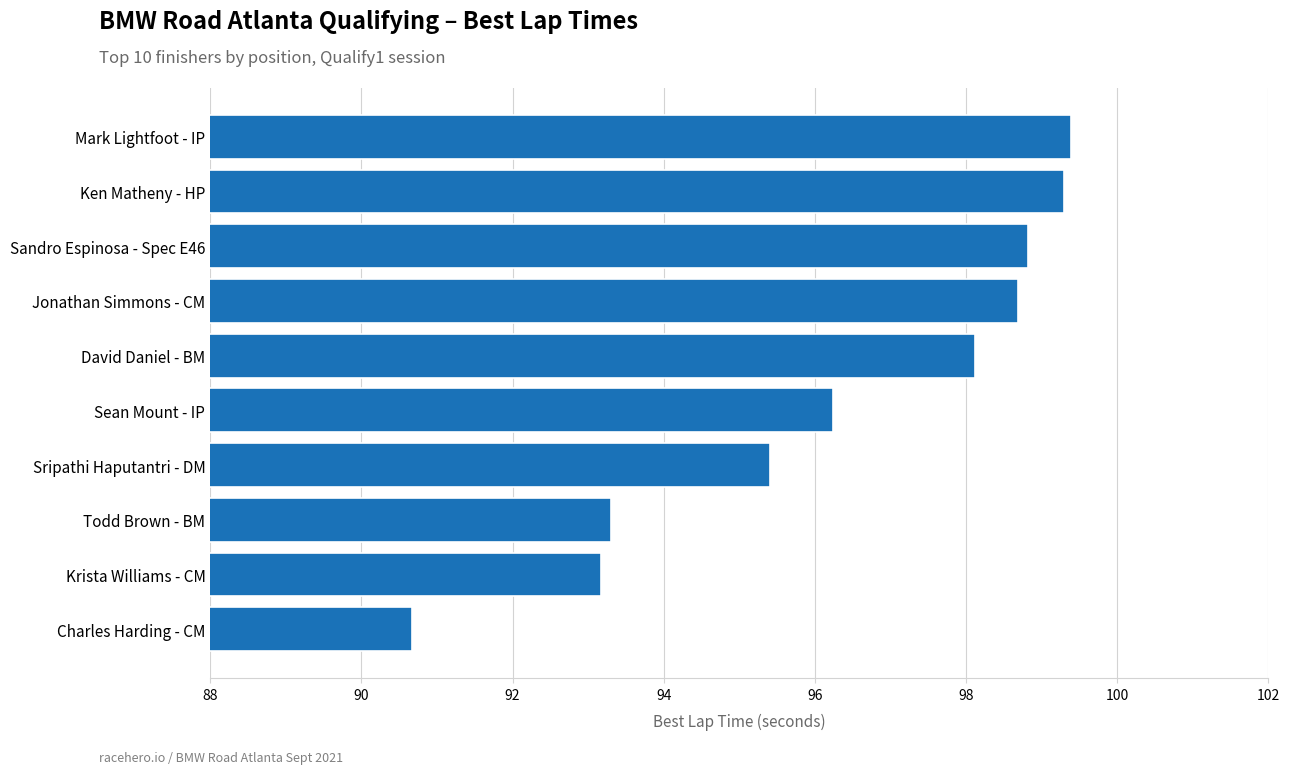

What is the minimum value shown in the chart?

90.7